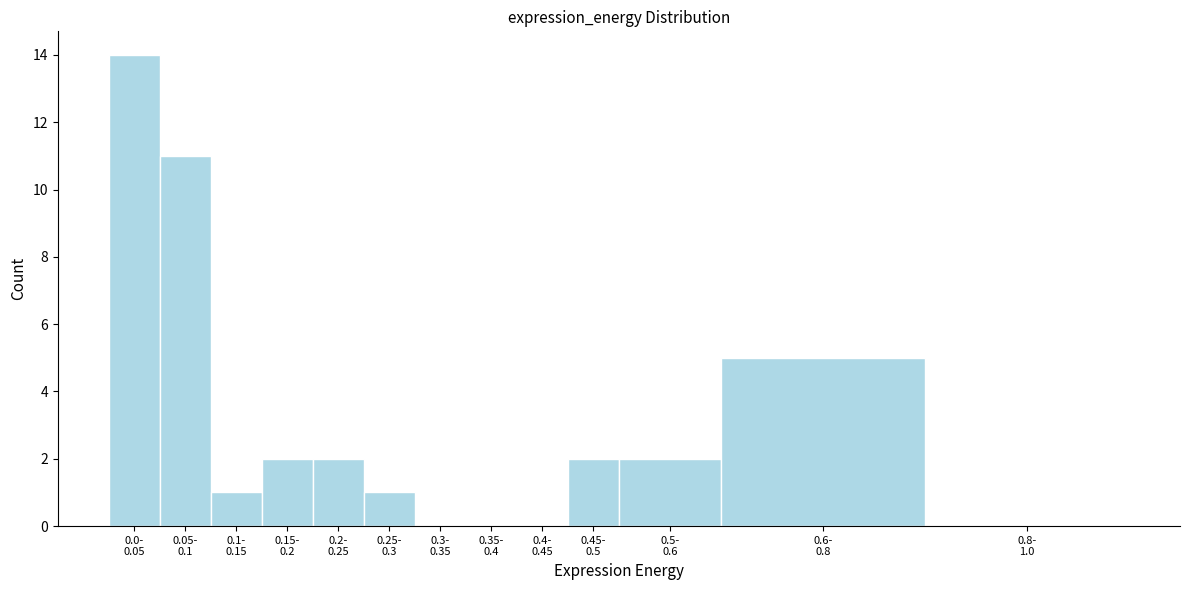

What is the maximum value shown in the chart?

14